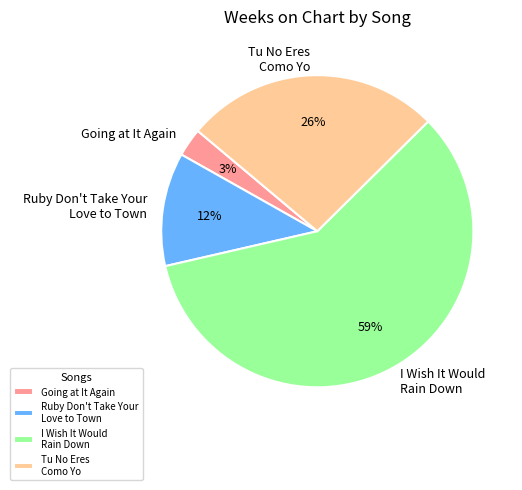

The I Wish It Would Rain Down slice represents 46% of the pie. True or false?

False